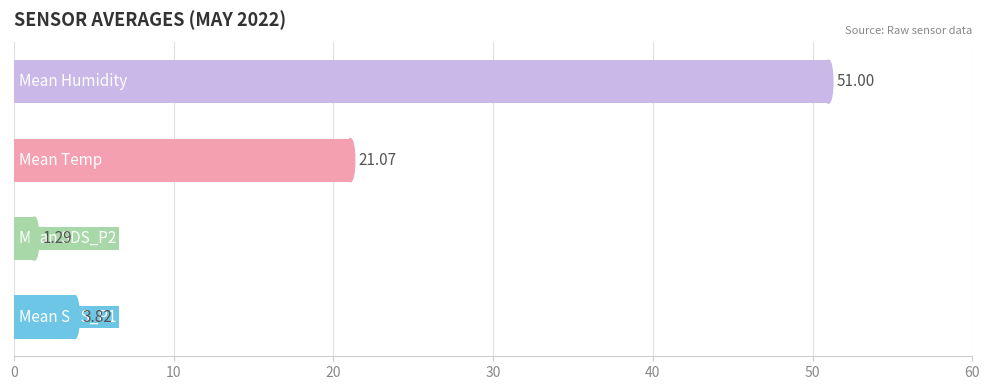

What is the difference between the maximum and minimum values?

49.7